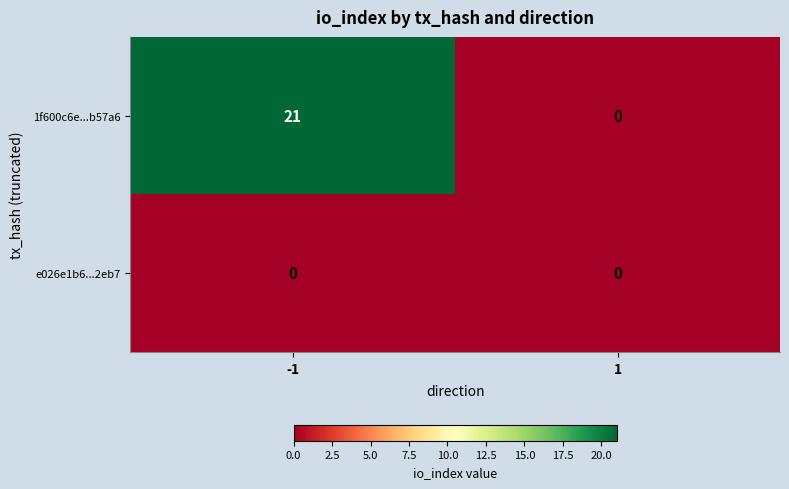

Which series has the widest spread of values?

1f600c6e...b57a6